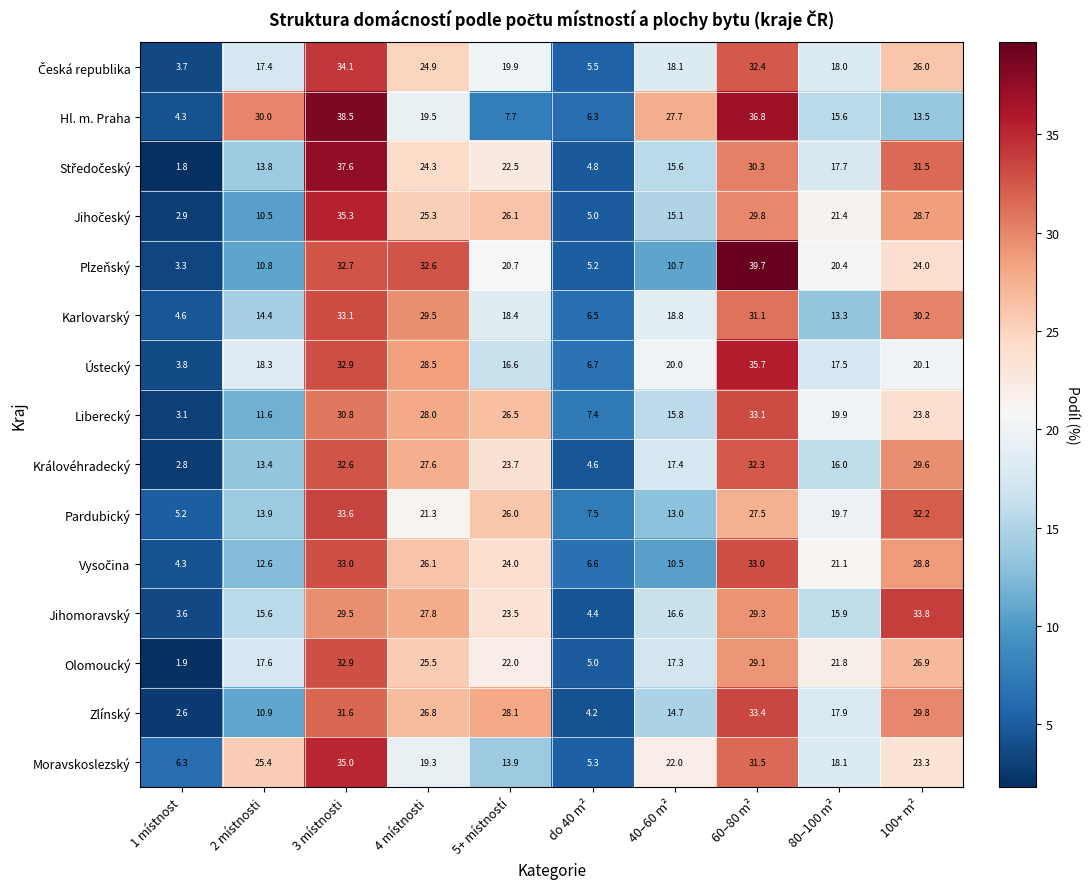

What is the total value across all series at 40–60 m²?

253.3